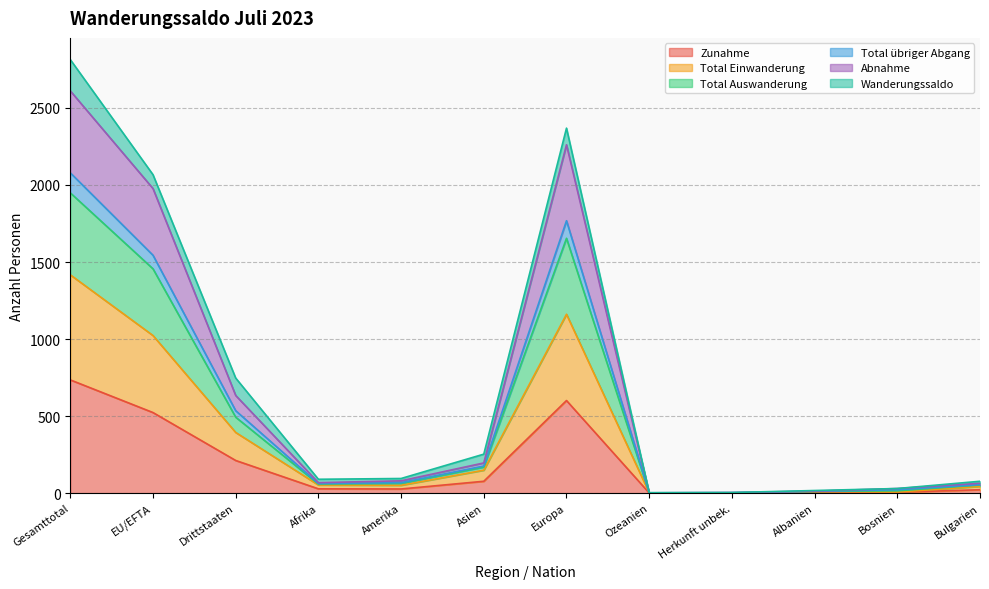

Does the chart display data point markers on the line(s)?

No